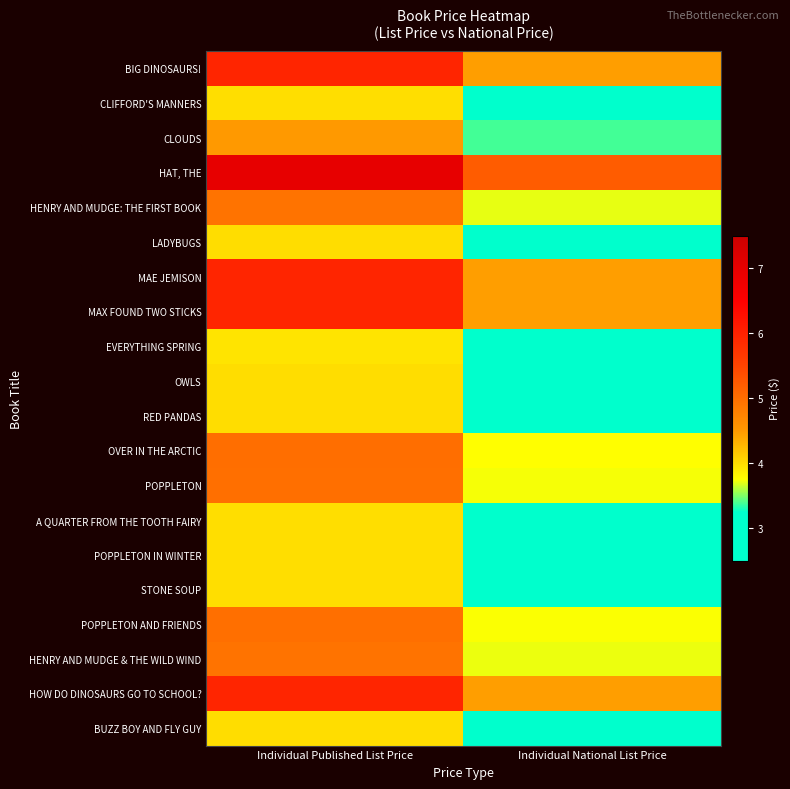

At which category is the sum across all series the highest?

Individual Published List Price